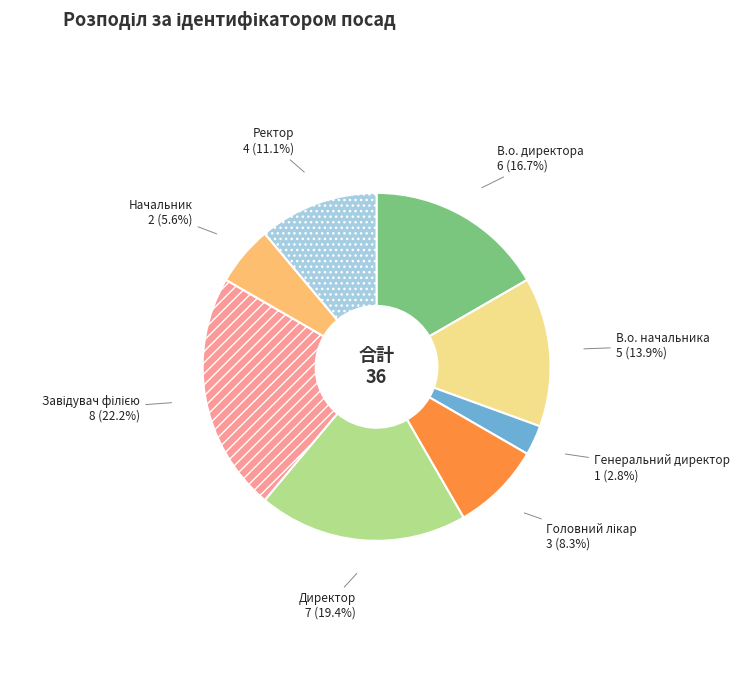

To the nearest percent, what is the combined percentage of Ректор and В.о. начальника?

25%